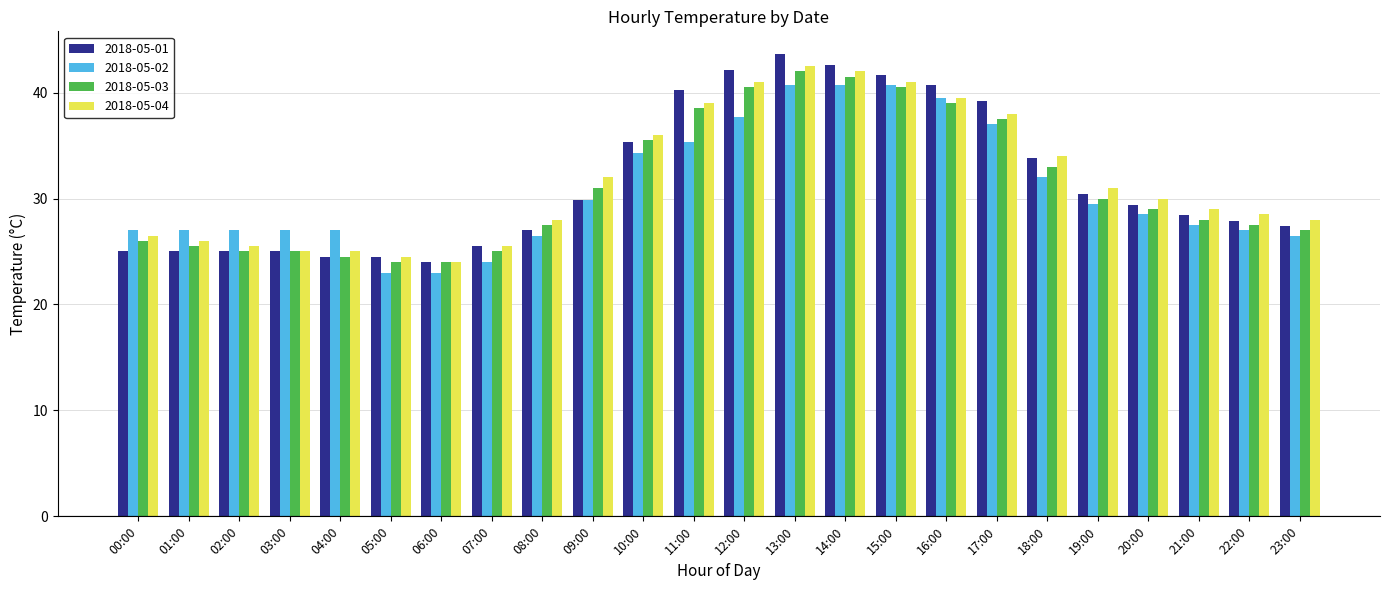

What is the highest value of the 2018-05-02 series?

40.7